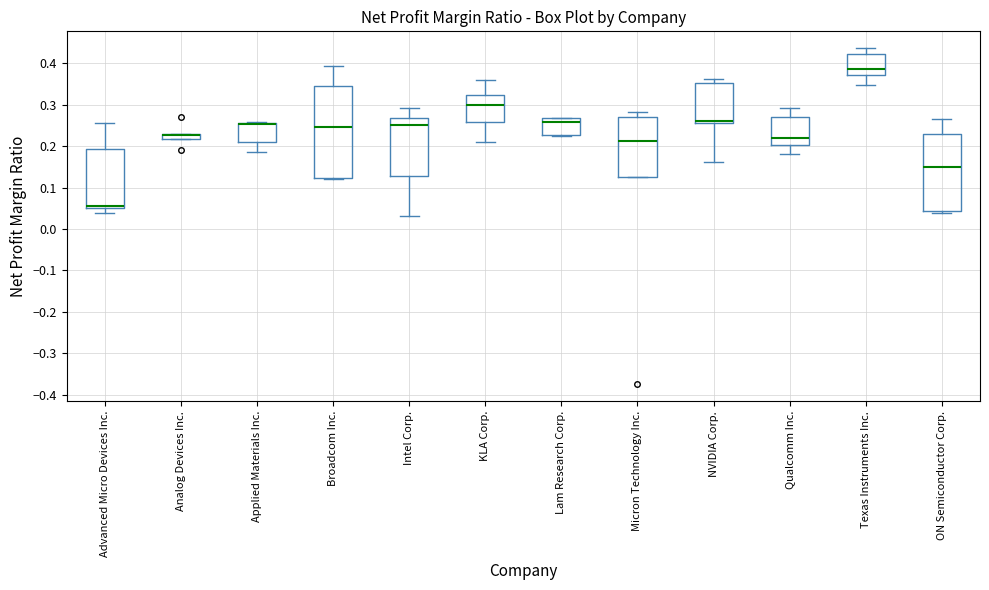

Where does the median line of the box for Advanced Micro Devices Inc. sit on the y-axis? The values are not printed on the chart, so give them approximately, as read against the axis.

0.06